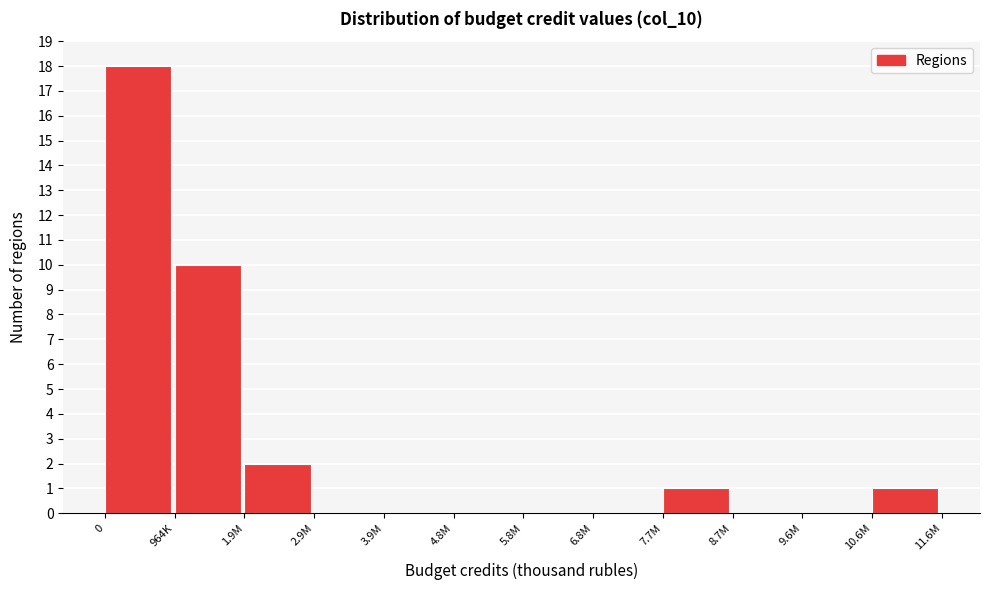

Reading right to left, what are all the values shown in this chart?

10.6M=1	9.6M=0	8.7M=0	7.7M=1	6.8M=0	5.8M=0	4.8M=0	3.9M=0	2.9M=0	1.9M=2	964K=10	0=18